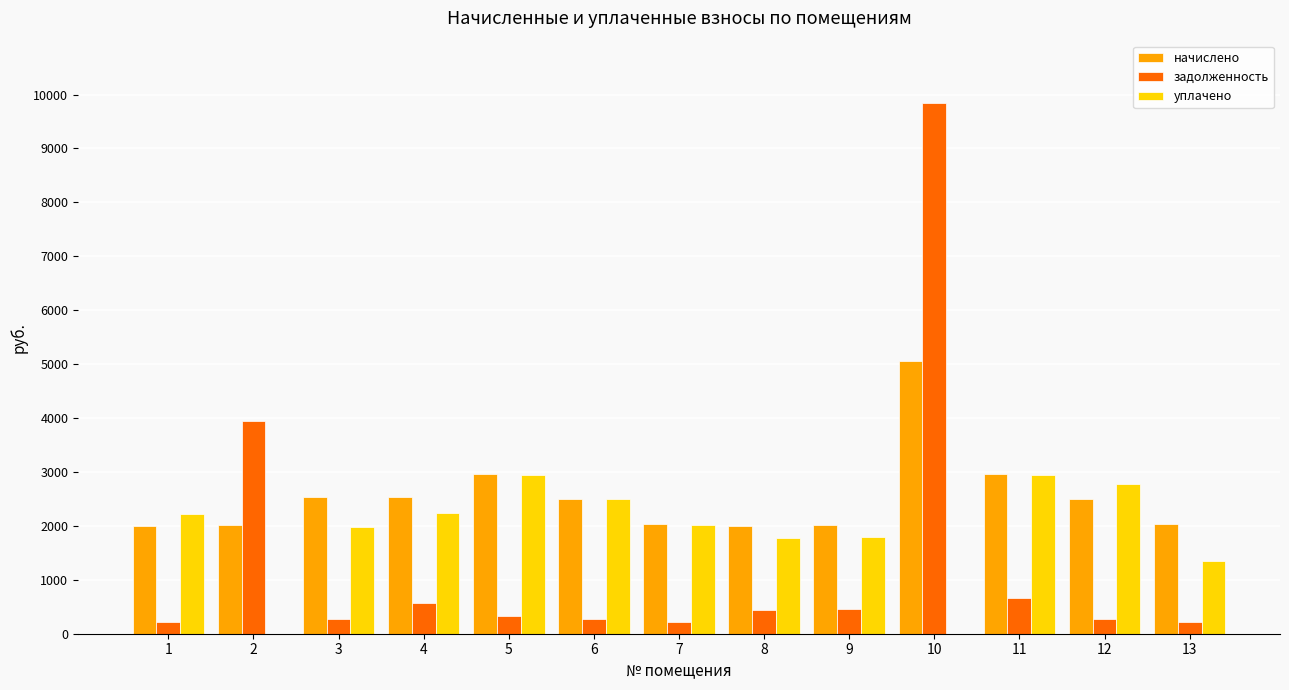

What is the maximum value for начислено?

5051.0